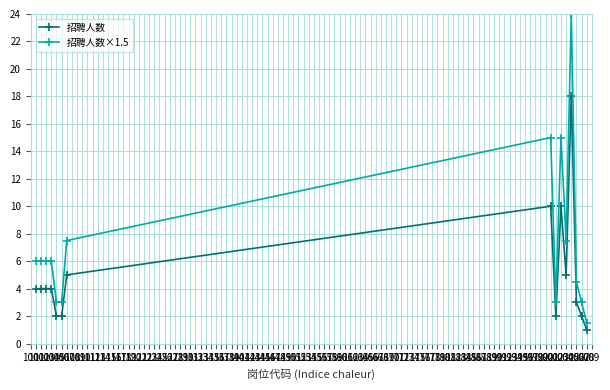

What is the value of the 招聘人数 point at the 1st from the left?

4.0